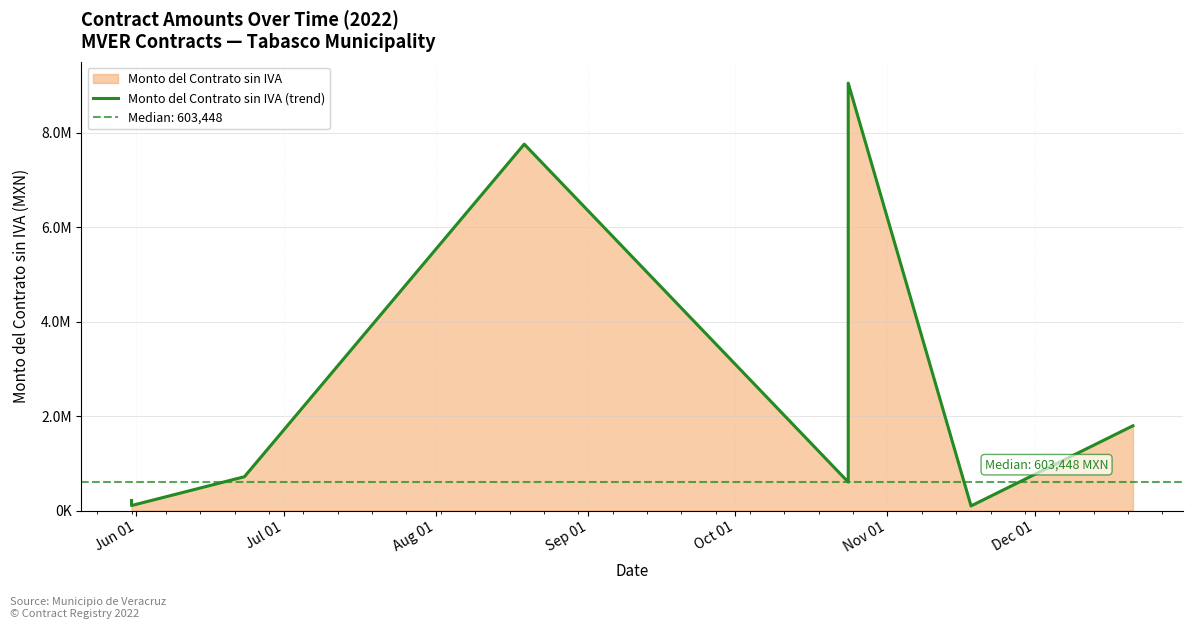

At which category does the chart reach its peak across all series?

Nov 01